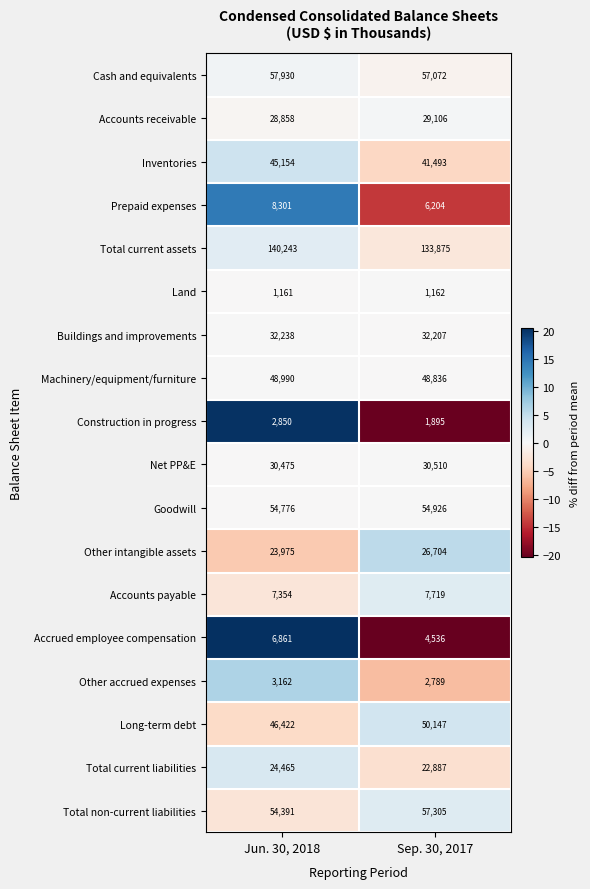

How many series are shown in this chart?

18